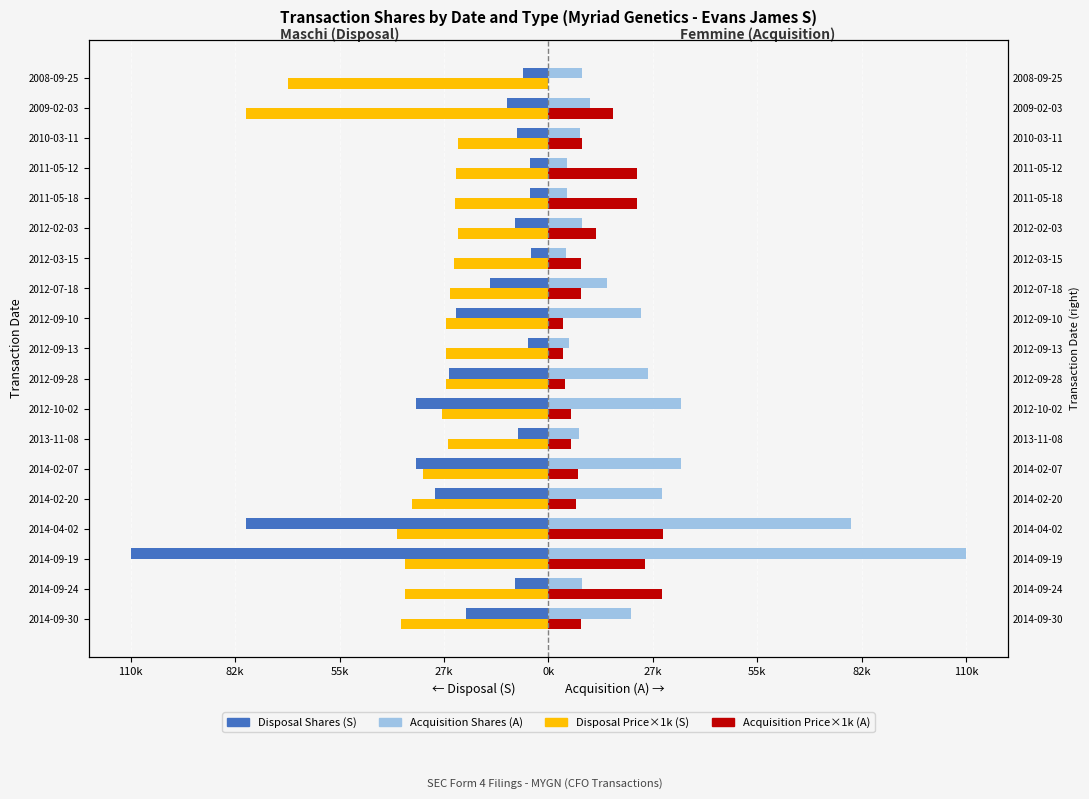

How many values in the Disposal Price×1k (S) series are below -27100?

9